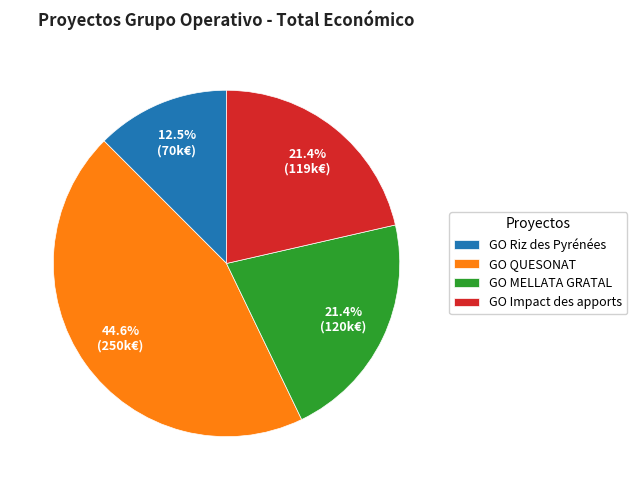

What percentage do GO Riz des Pyrénées and GO MELLATA GRATAL together represent?

33.9%